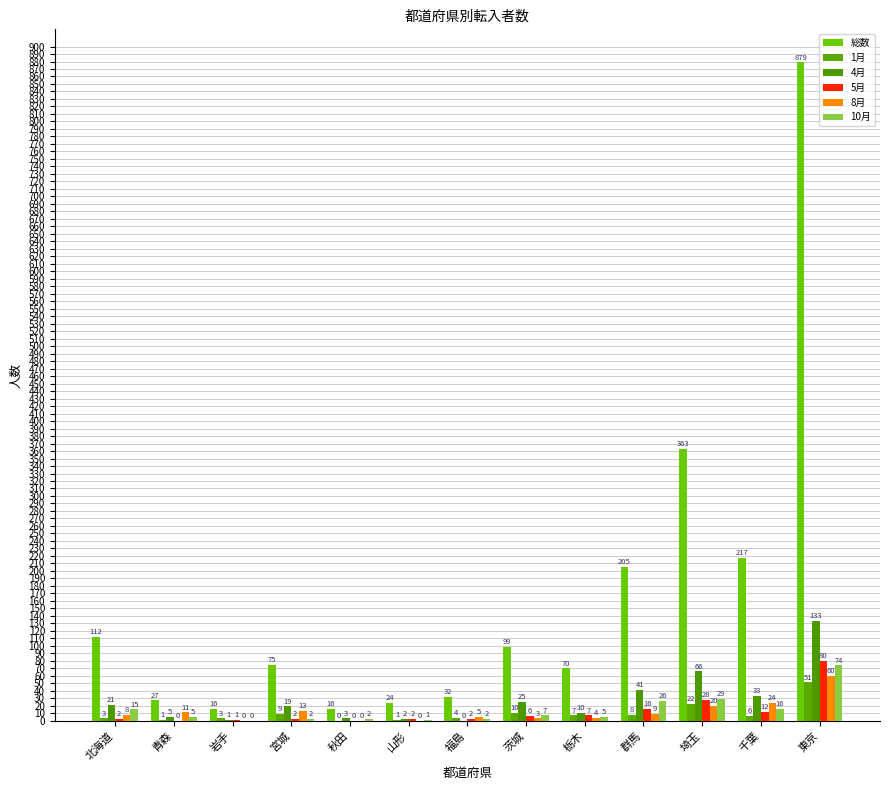

How many groups of bars are there?

13